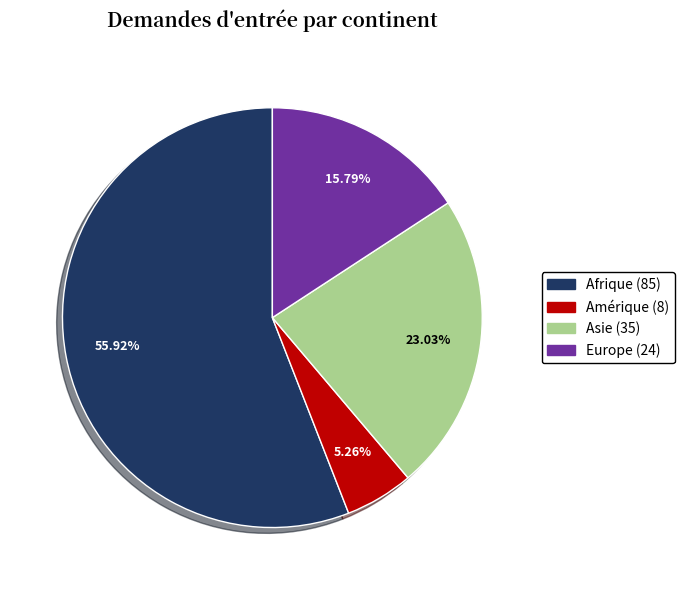

Count the number of slices in the pie.

4